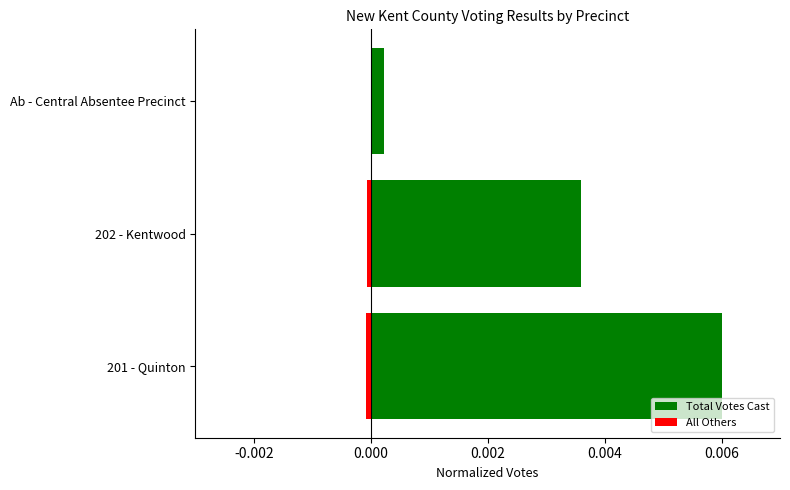

Which series has the largest range (max minus min)?

Total Votes Cast